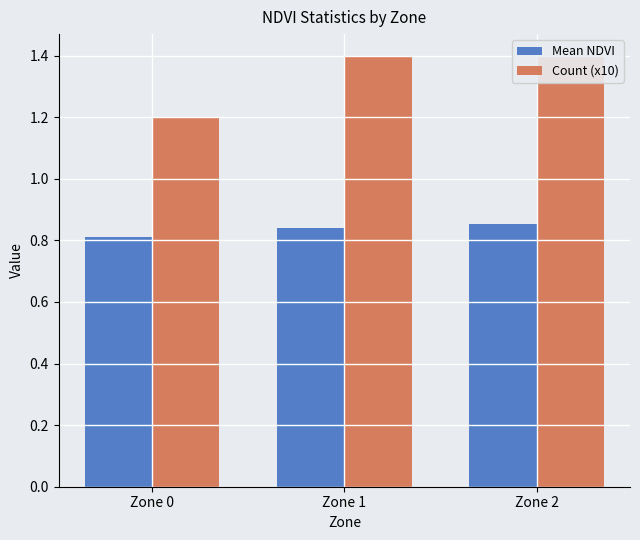

Reading left to right, what are all the values shown in this chart?

Mean NDVI: 0.8	0.8	0.9
Count (x10): 1.2	1.4	1.4